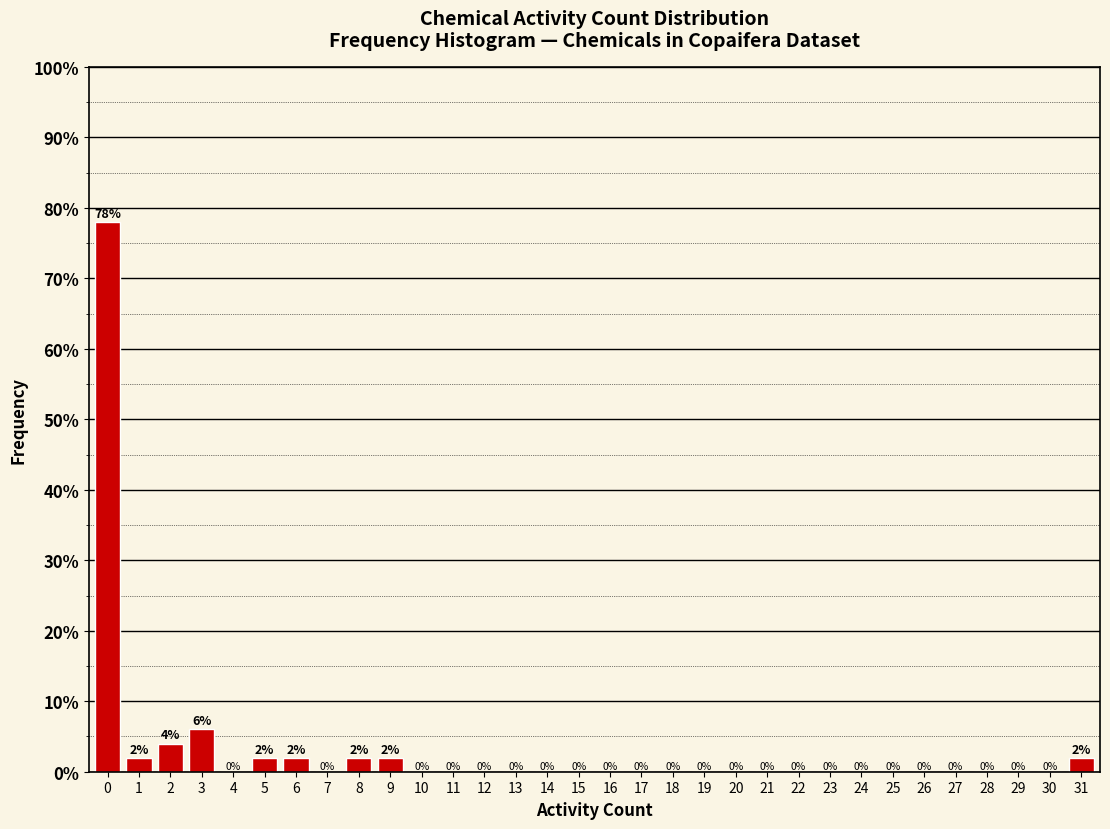

Reading right to left, transcribe all the data shown in this chart.

31=2	30=0	29=0	28=0	27=0	26=0	25=0	24=0	23=0	22=0	21=0	20=0	19=0	18=0	17=0	16=0	15=0	14=0	13=0	12=0	11=0	10=0	9=2	8=2	7=0	6=2	5=2	4=0	3=6	2=4	1=2	0=78